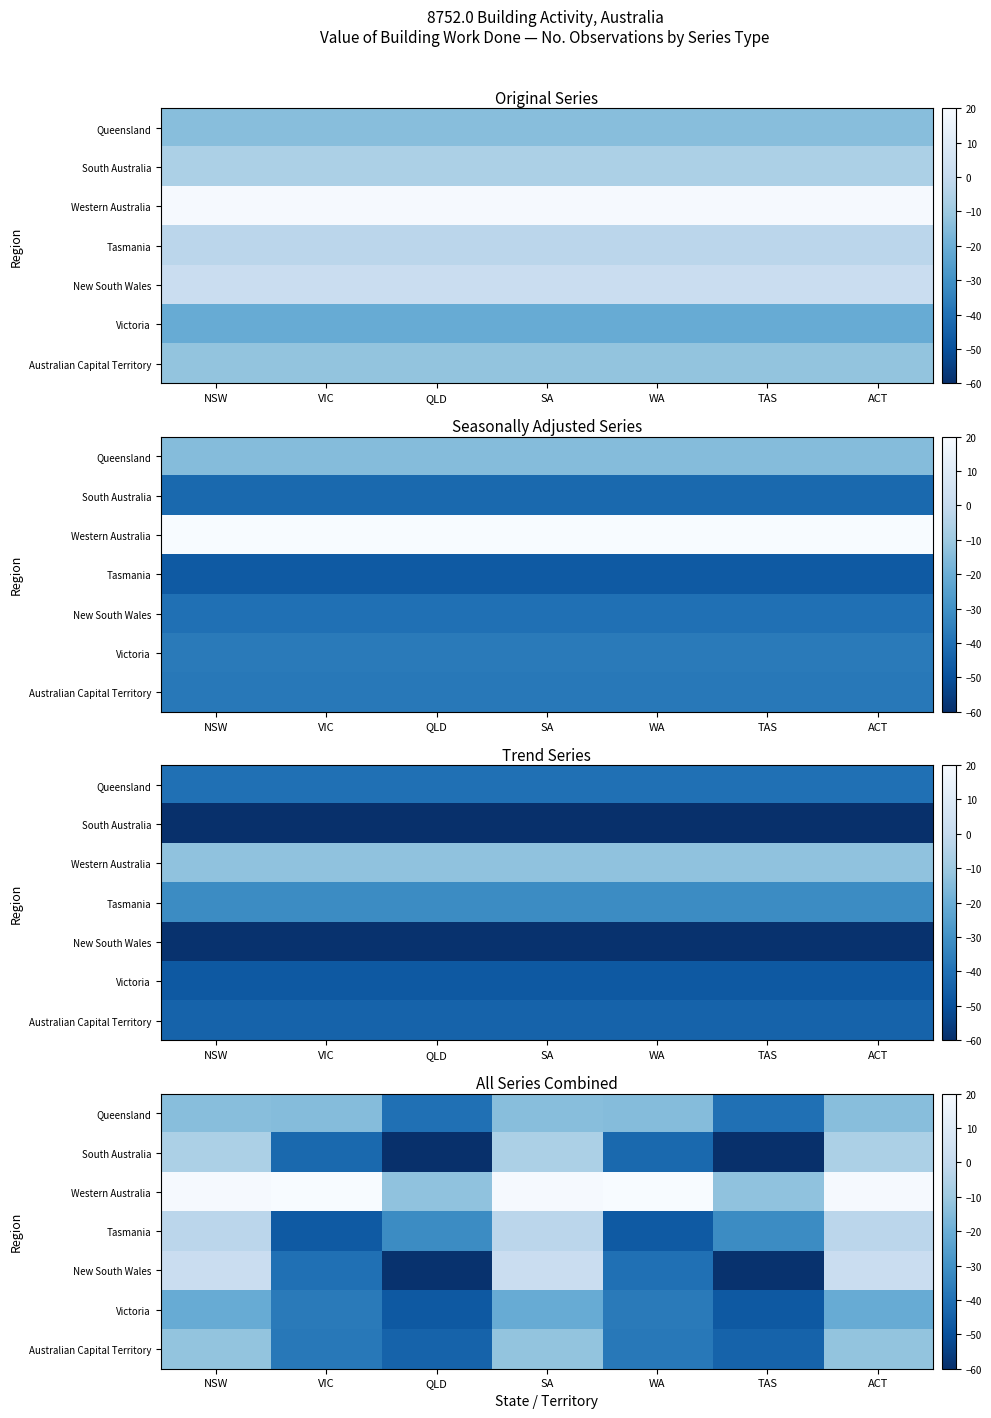

What is the sum of the Queensland values at QLD and NSW?

-54.2